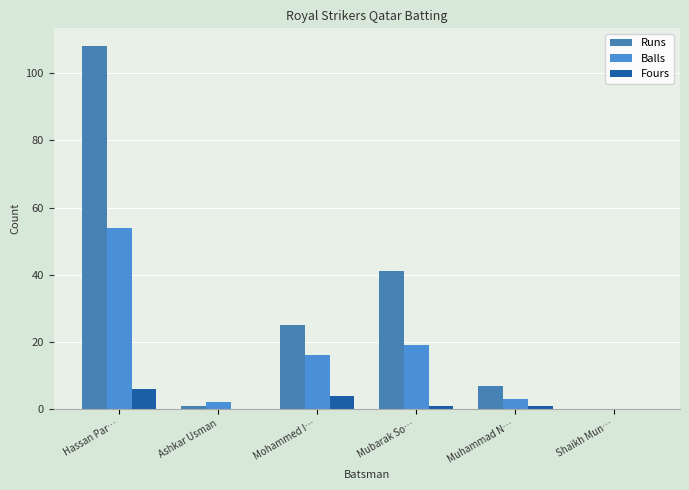

Is the value of Runs at Muhammad N… greater than the value of Balls at Shaikh Mun…?

Yes